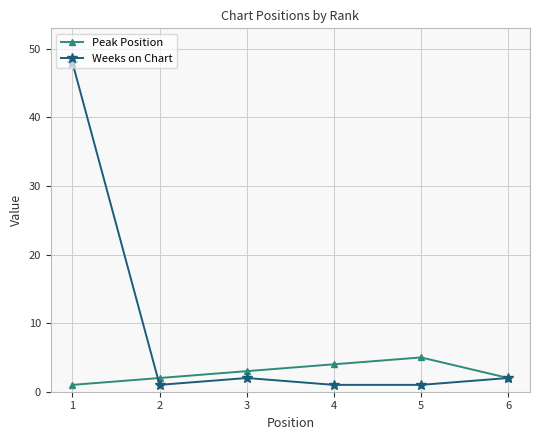

What is the value of the Weeks on Chart point at the 3rd from the left?

2